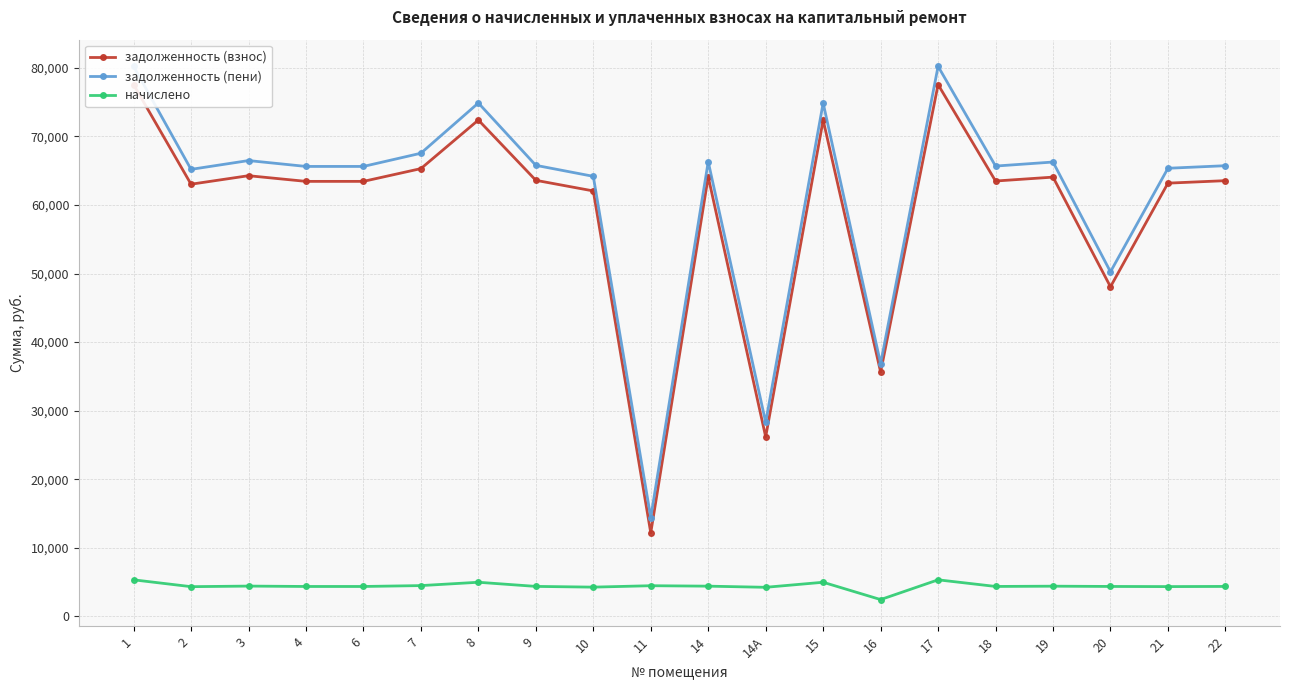

True or false: начислено and задолженность (взнос) cross at least once.

False